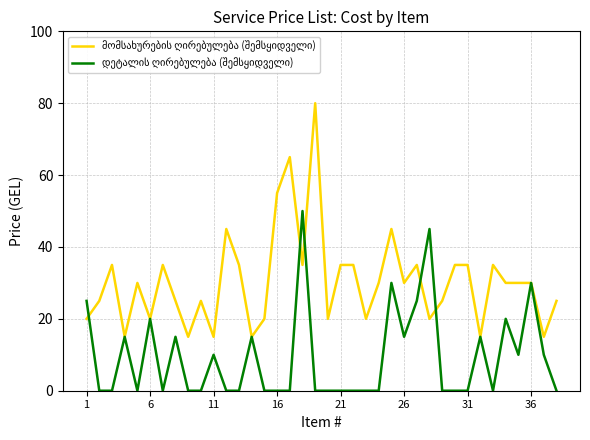

At how many categories does at least one series exceed 44?

7